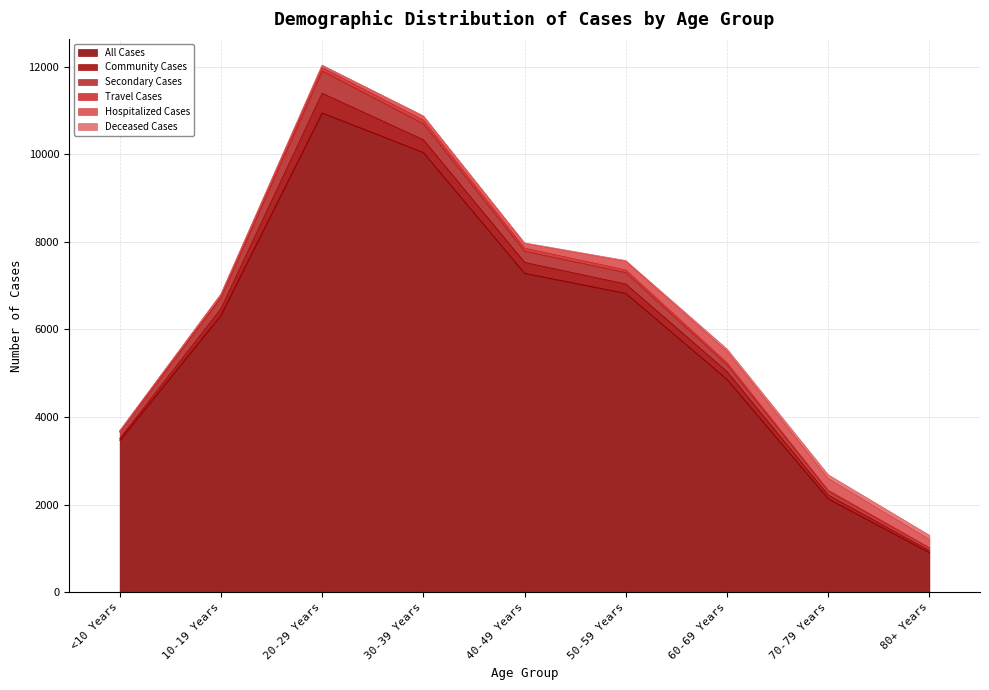

How many interior local peaks does the All Cases series have?

1